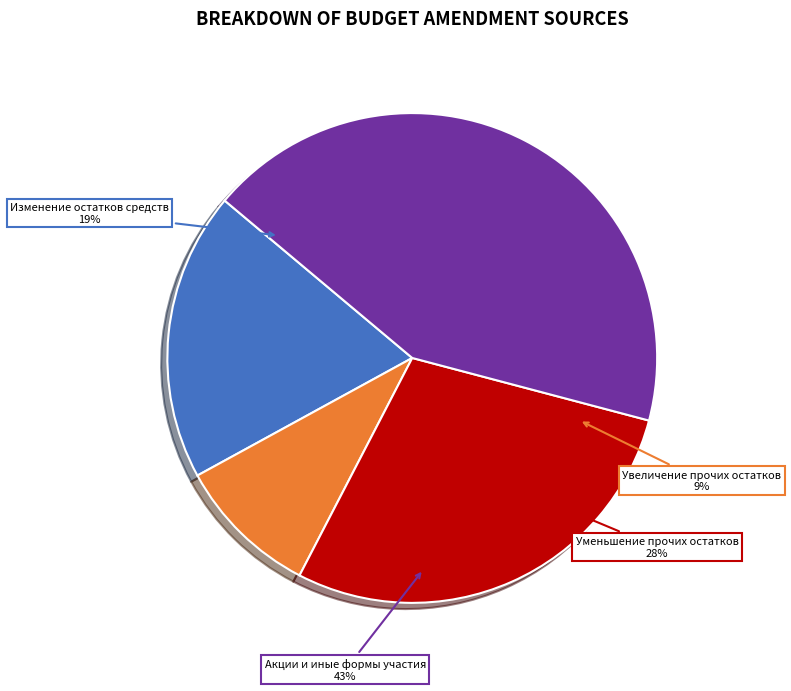

How many slices are in this pie chart?

4